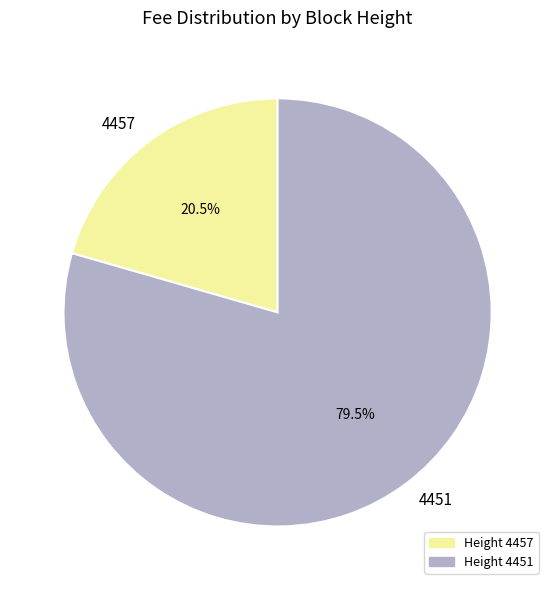

Which slice is the smallest?

Height 4457